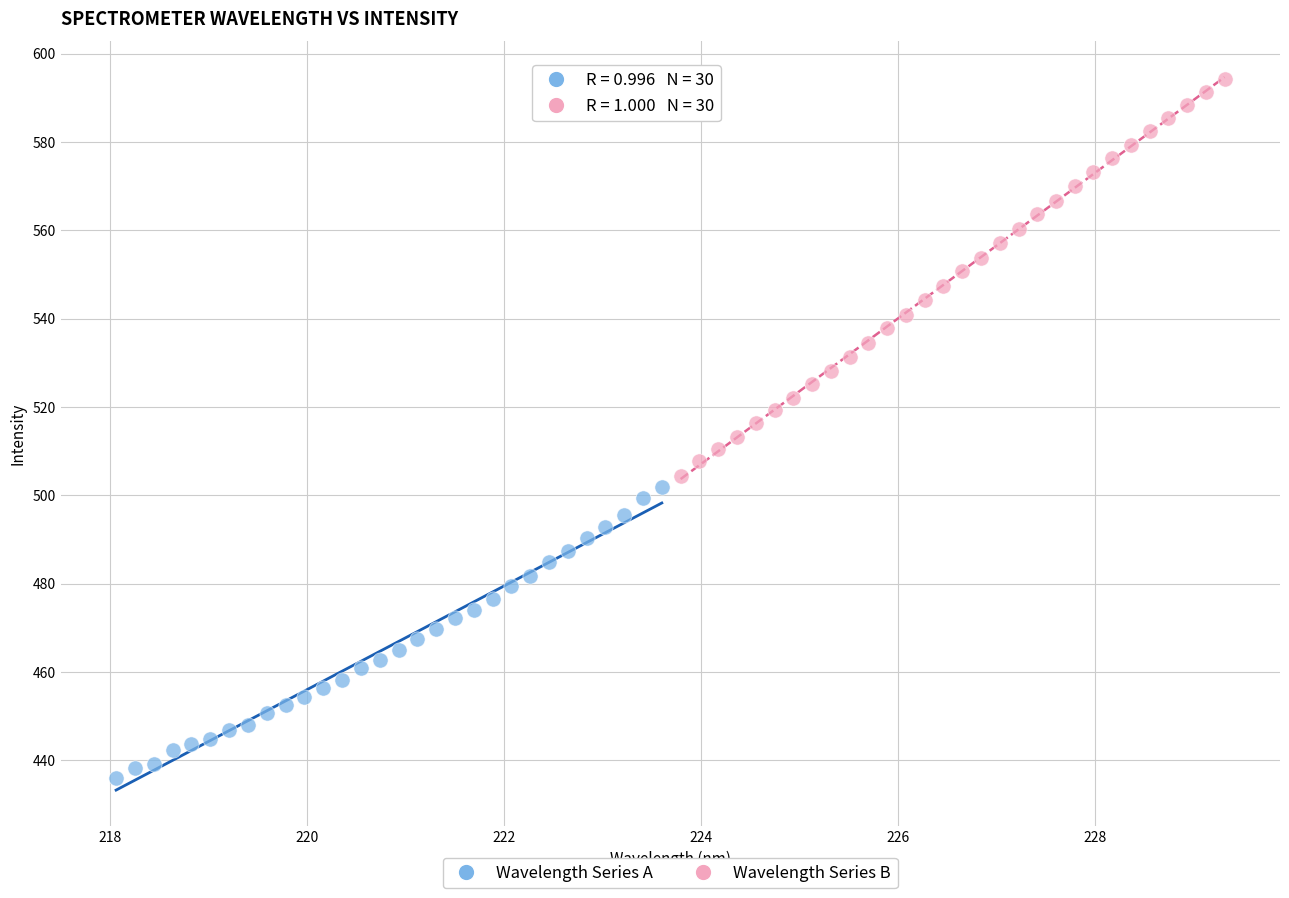

Which series reaches the minimum Y coordinate?

Wavelength Series A